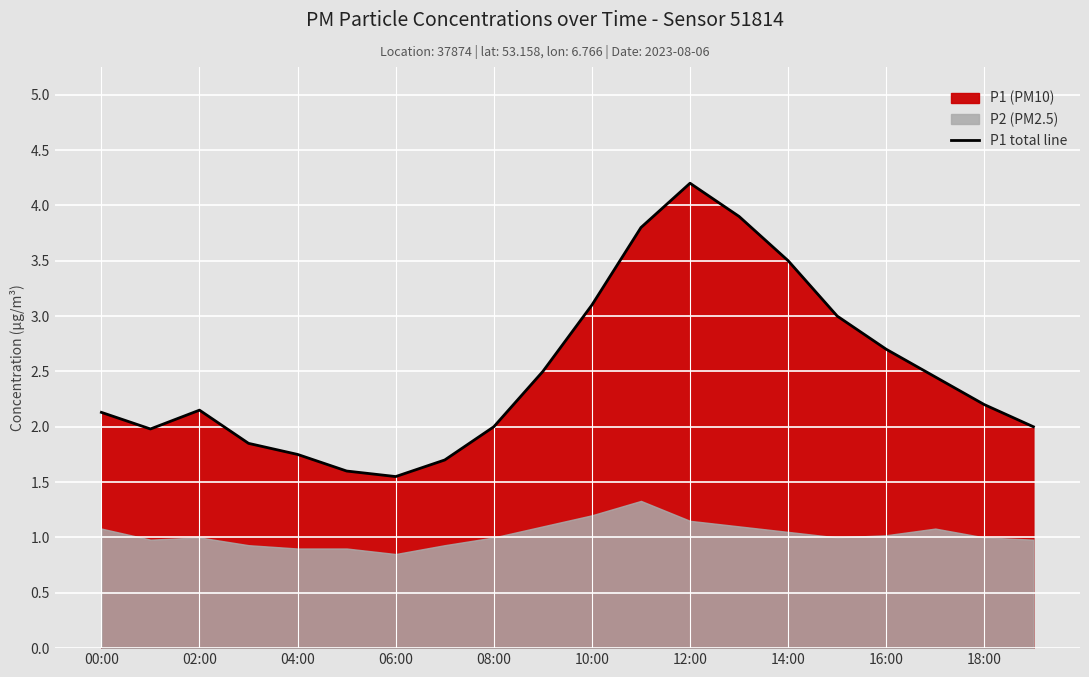

What is the label of the 5th point from the right?

15